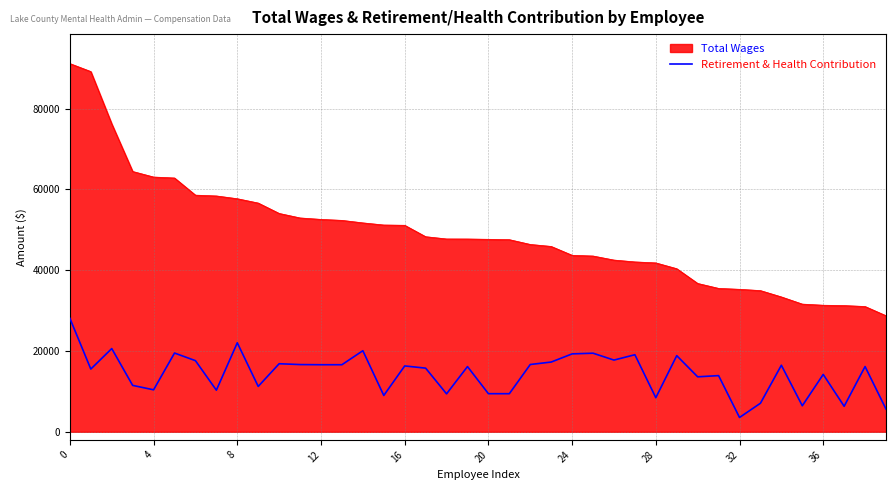

How many series are shown in this chart?

2